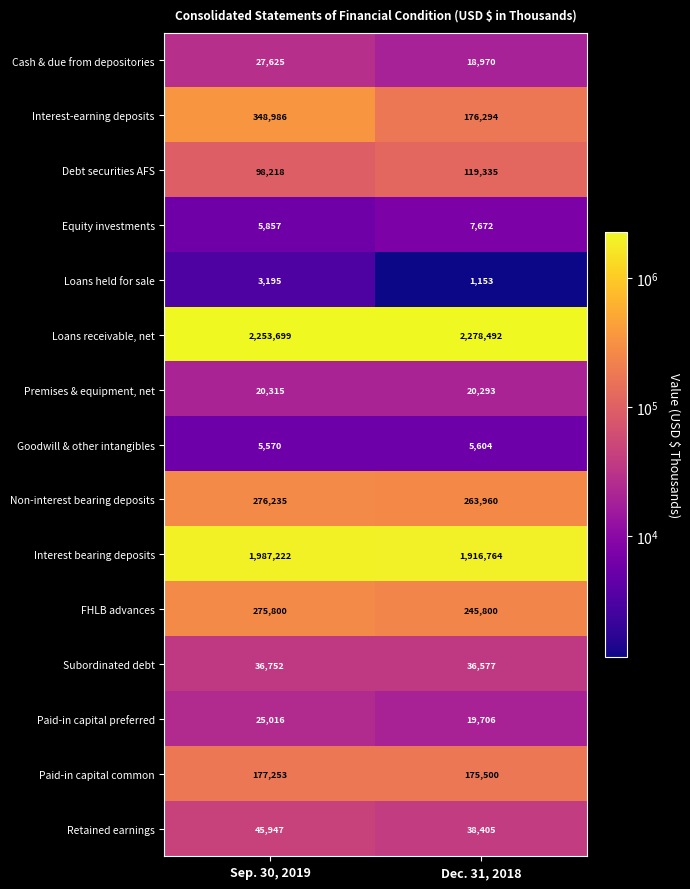

List the labels in order of Loans receivable, net value, largest first.

Dec. 31, 2018, Sep. 30, 2019